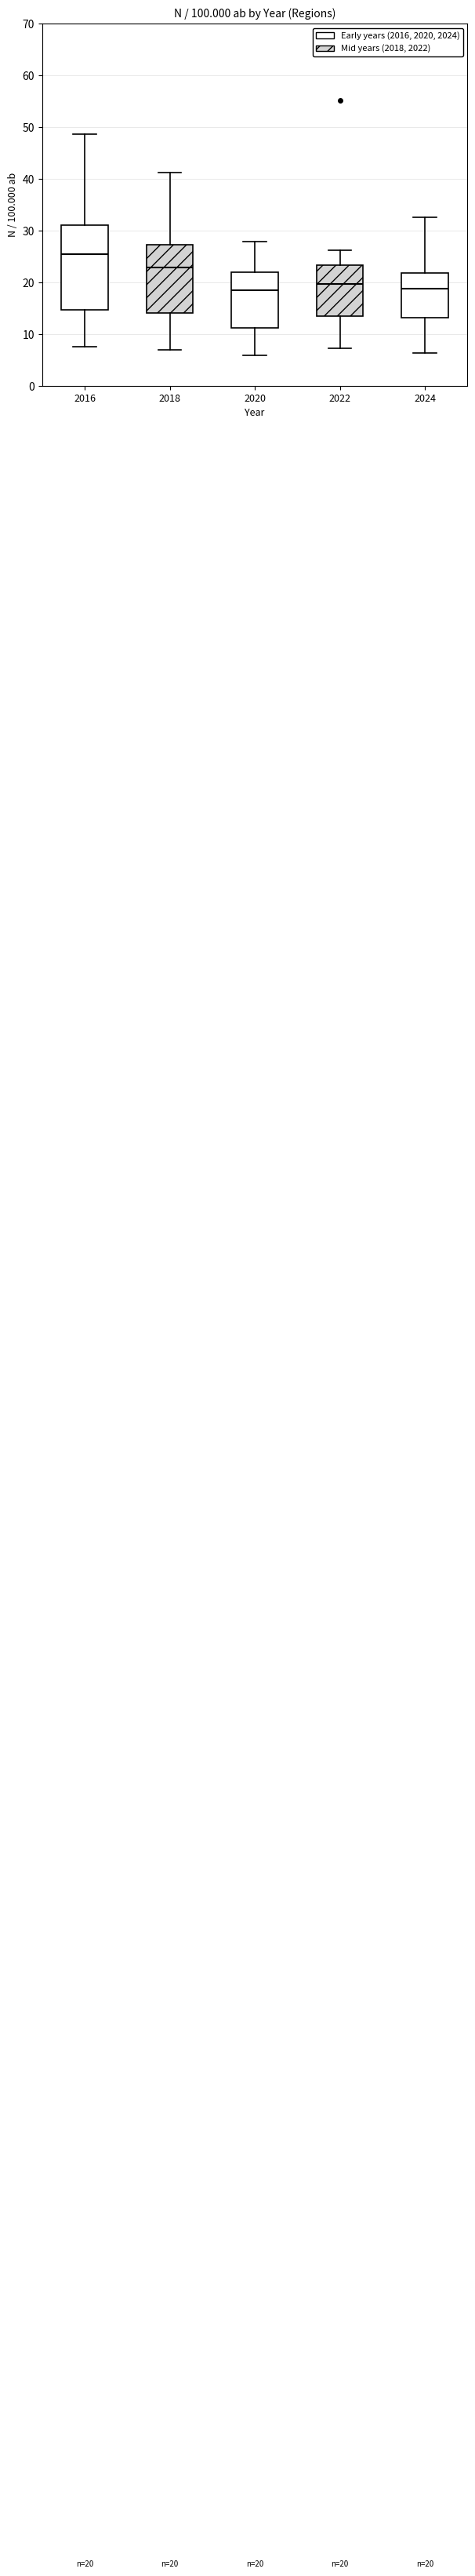

Comparing the boxes themselves (not the whiskers), which one is the tallest?

2016